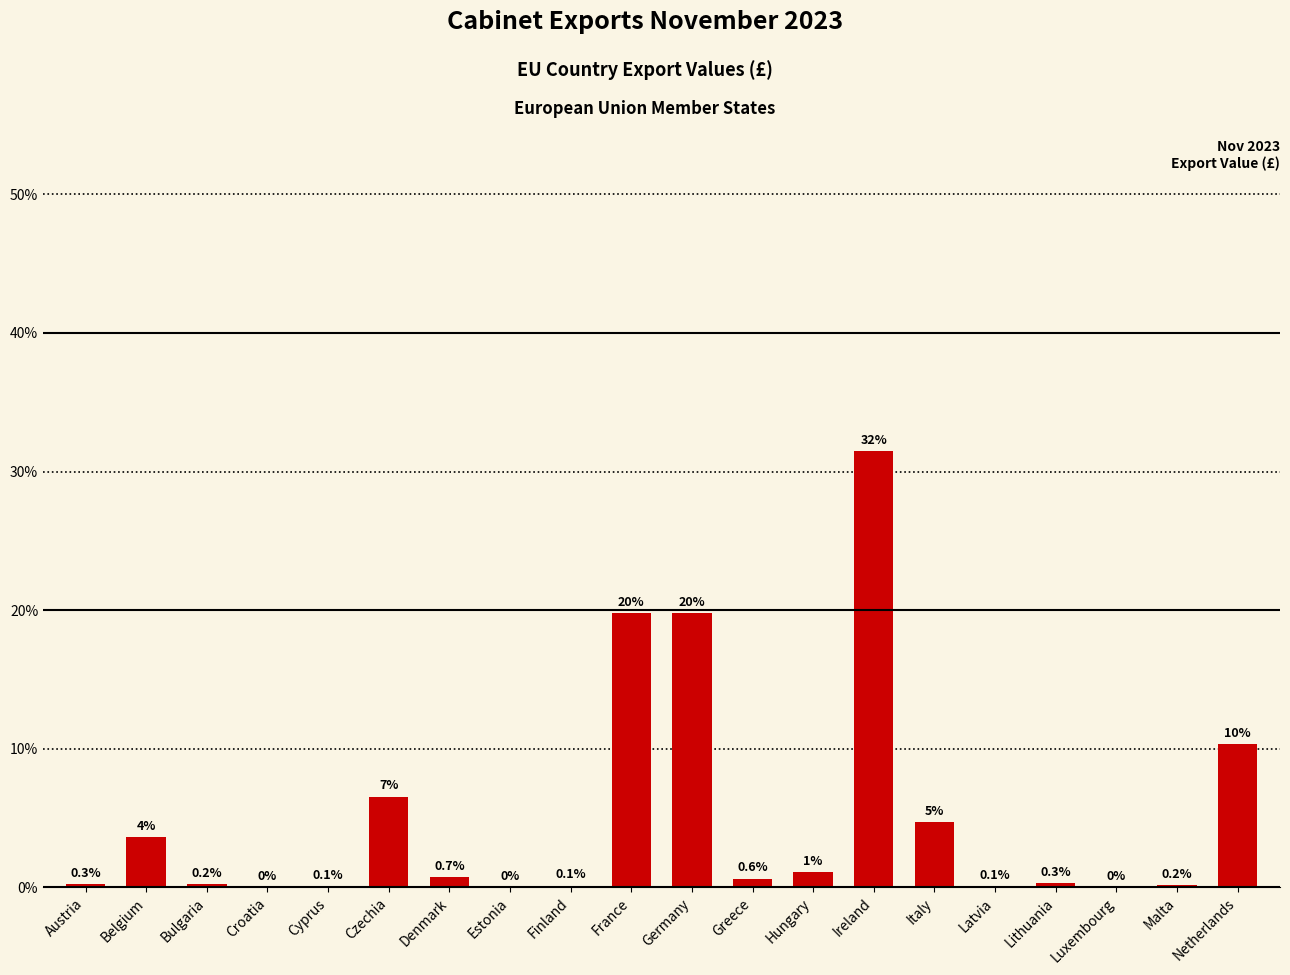

What is the sum of the values at France and Estonia?

19.8